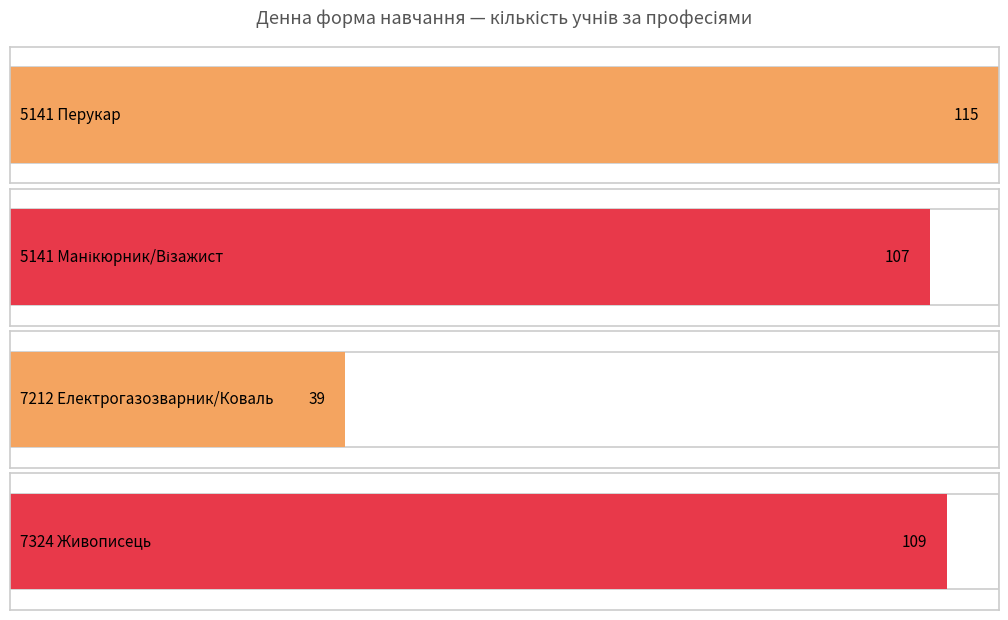

What is the difference between the highest and lowest values at 5141 Перукар?

115